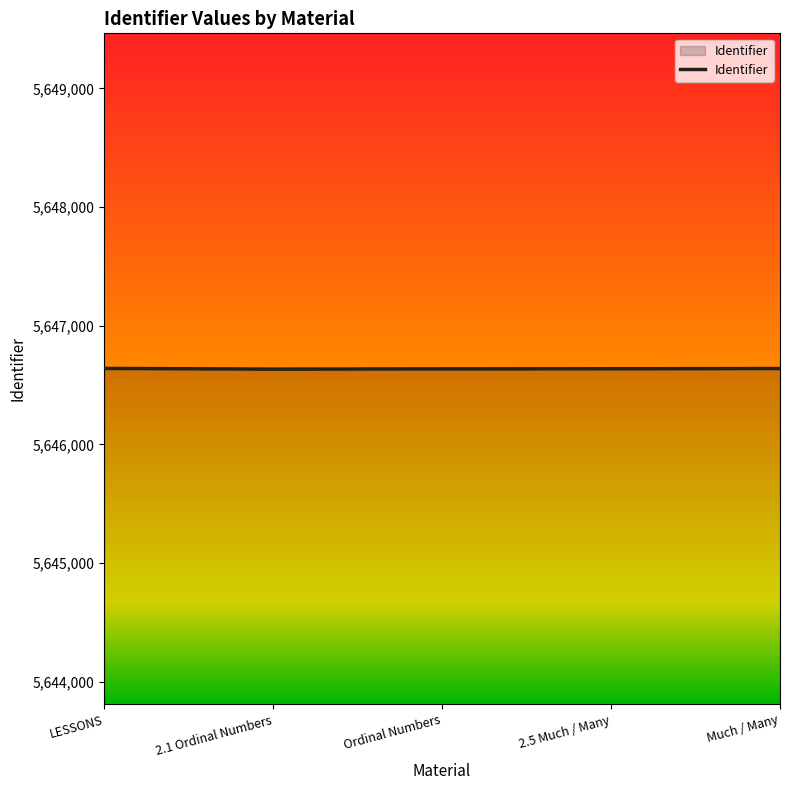

Read the value at Much / Many.

5646640